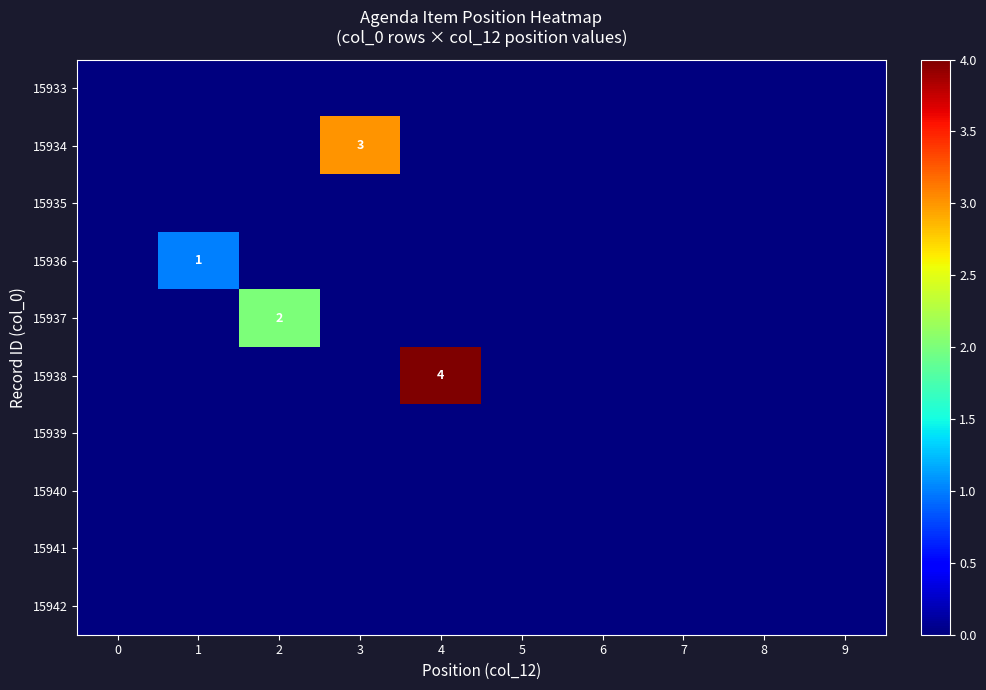

List the labels in order of 15934 value, largest first.

3, 0, 1, 2, 4, 5, 6, 7, 8, 9